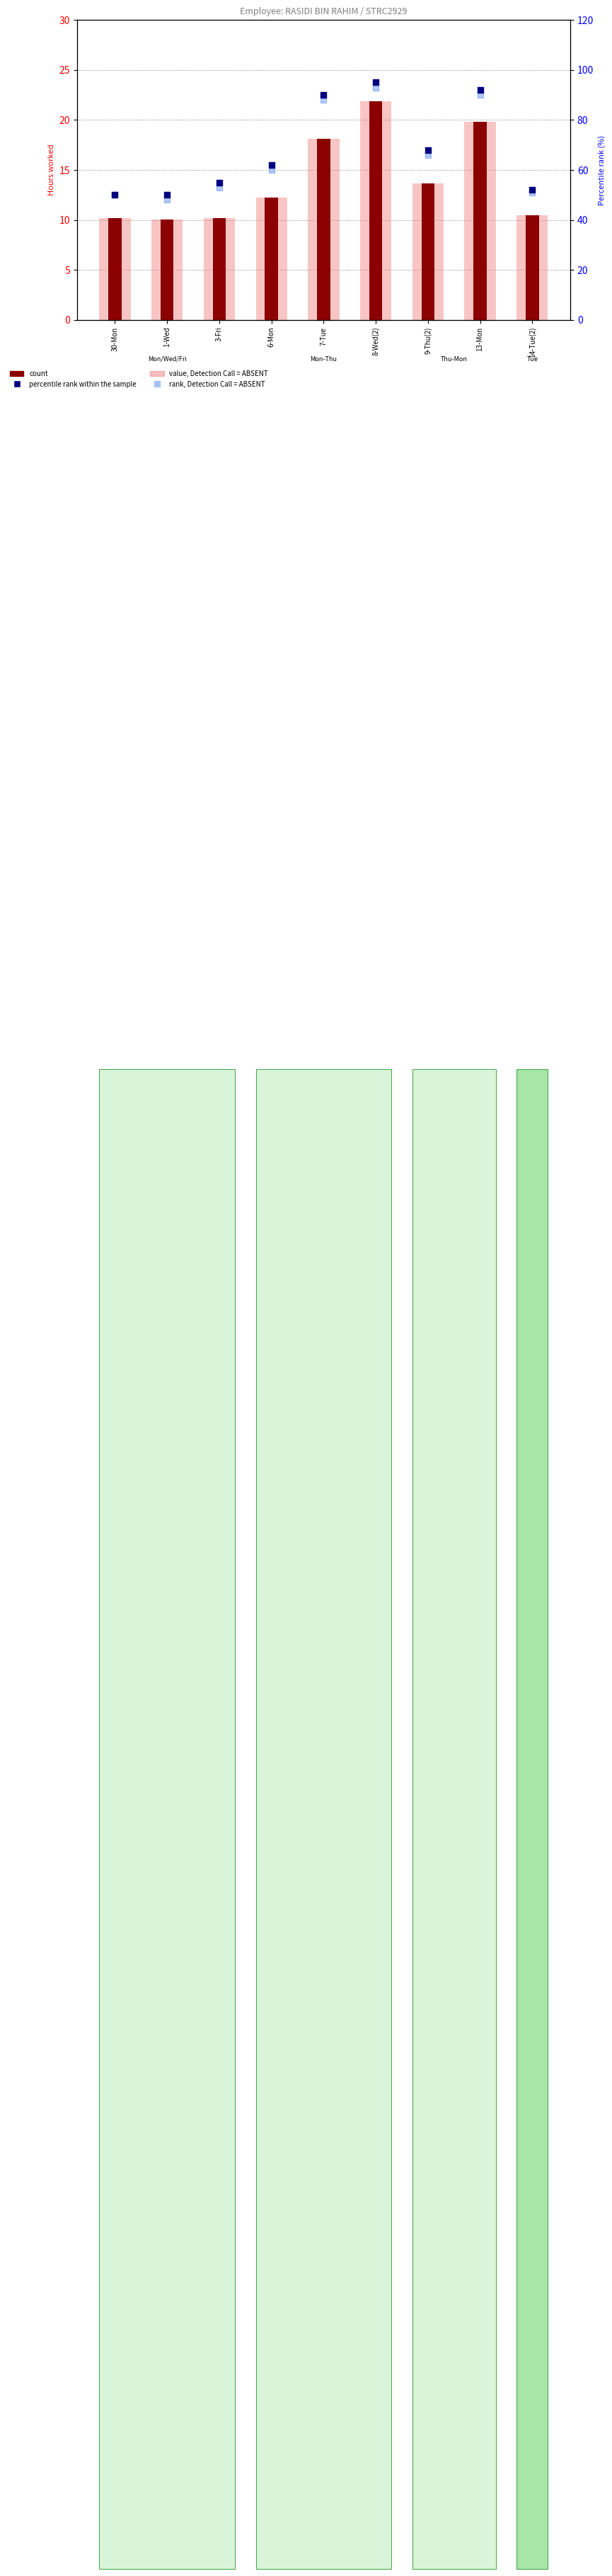

Which series has the largest total across all categories?

percentile rank within the sample